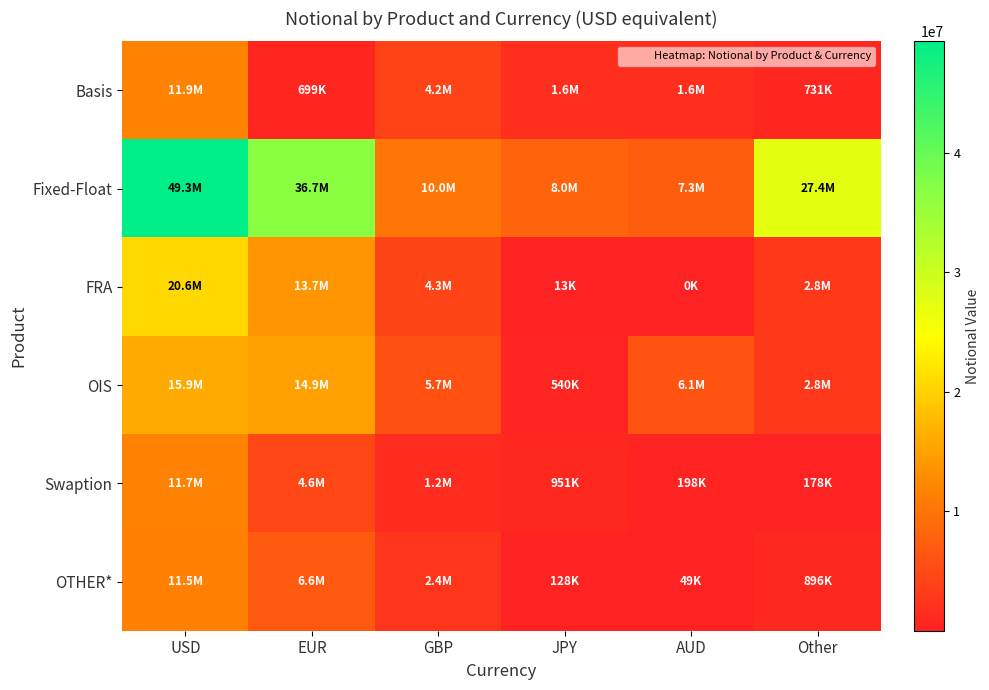

How many data points does each series have?

6